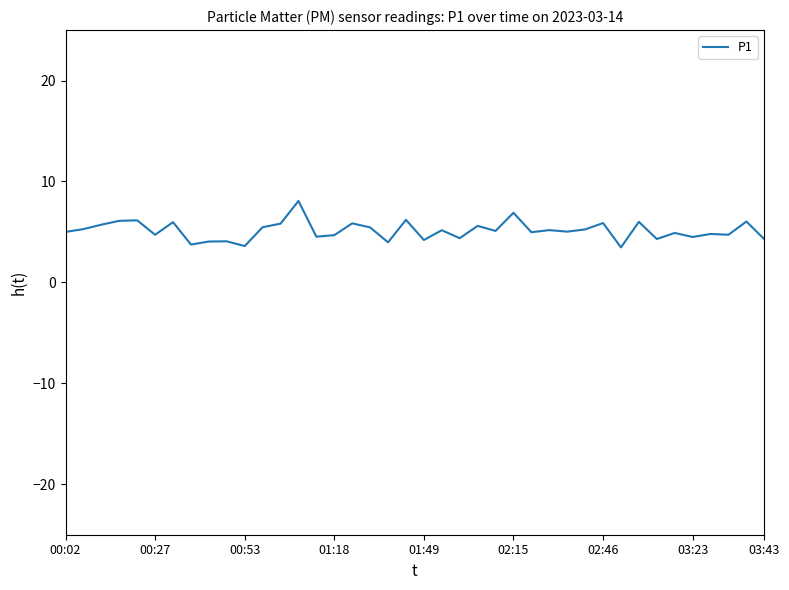

What is the difference between the maximum and minimum values?

4.6